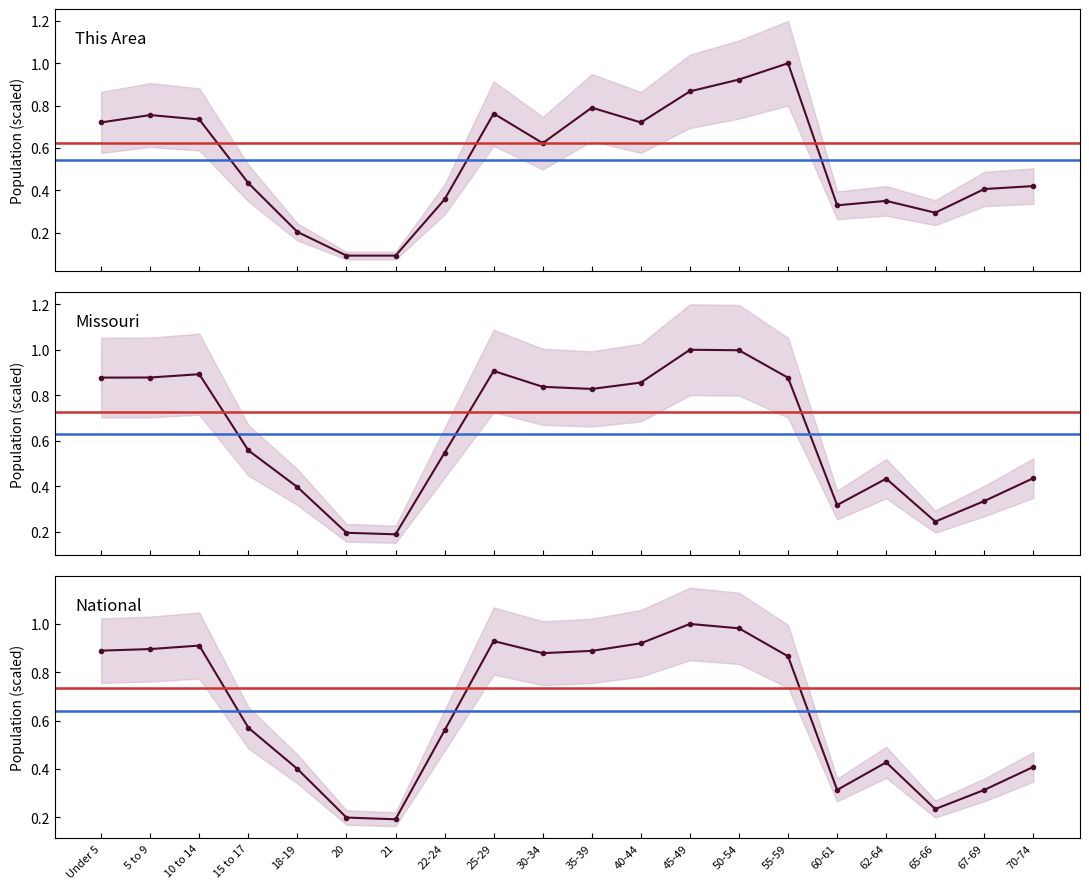

Is it true that National equals 0.5 at 60-61?

False